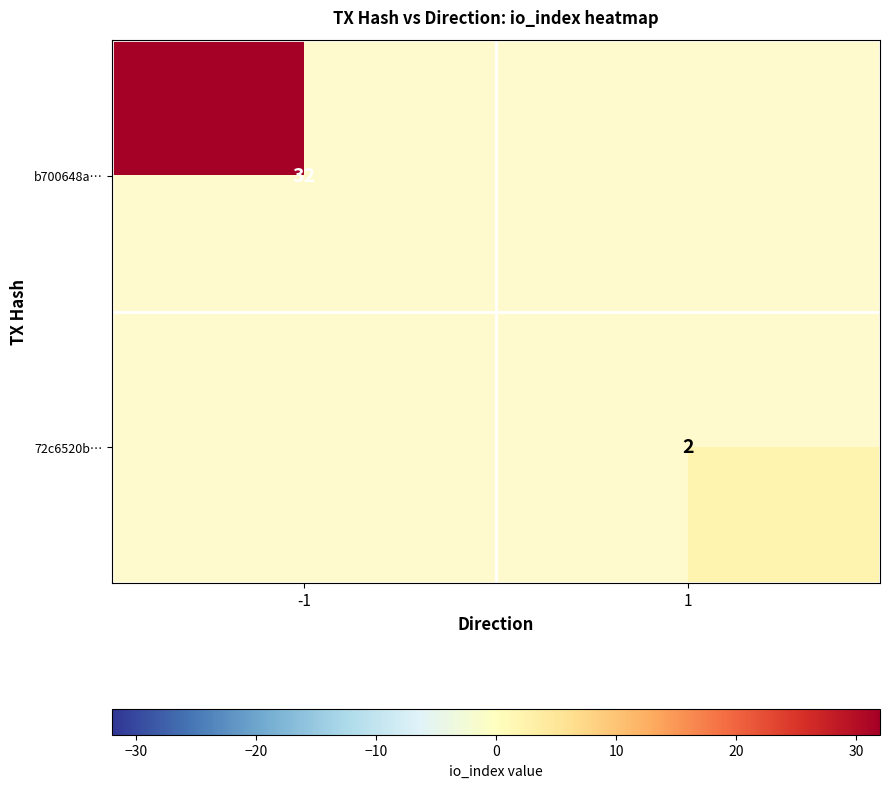

The 72c6520b… series shows 2 at 1. True or false?

True